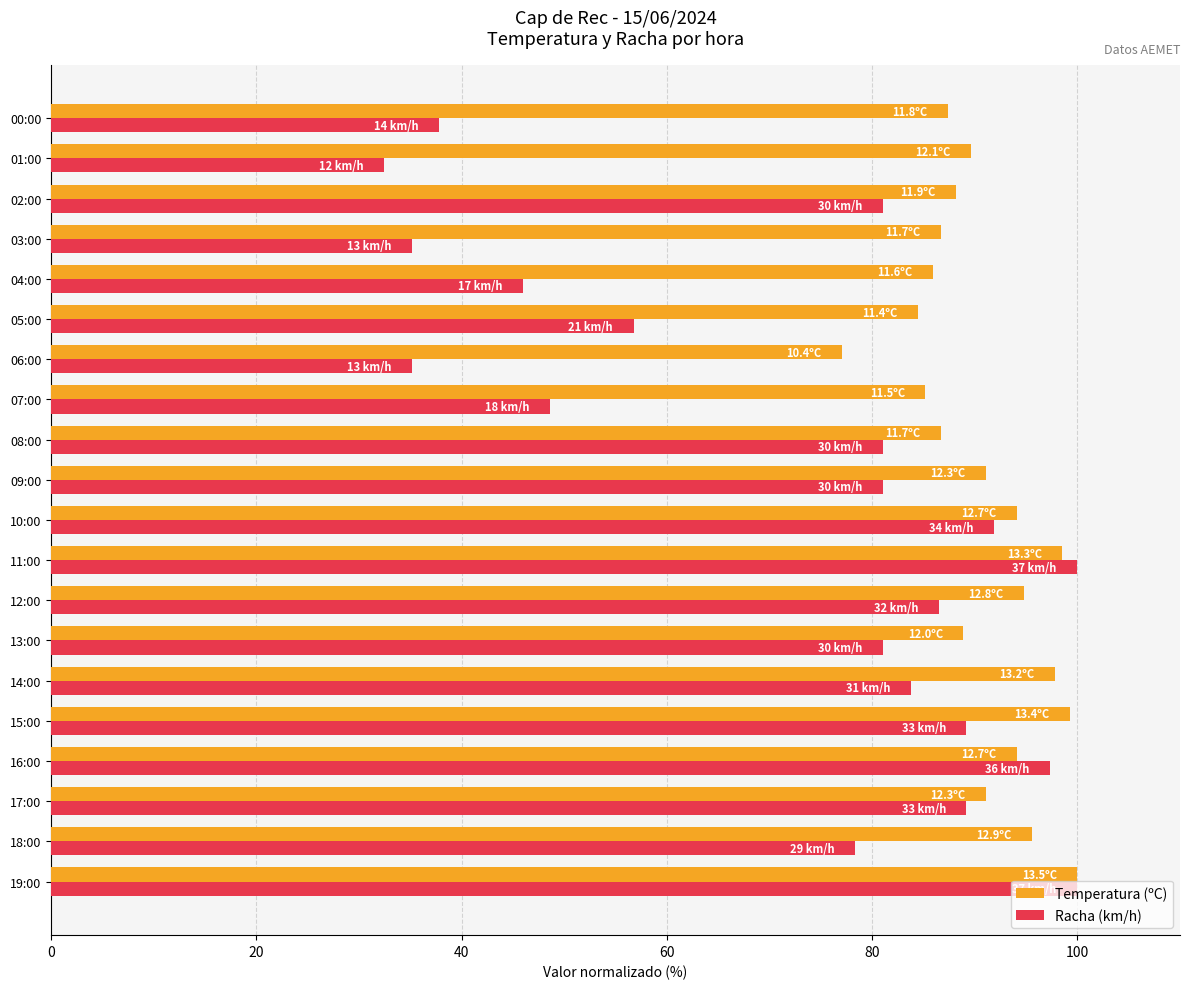

Between 10:00 and 01:00, which series saw the biggest shift?

Racha (km/h)